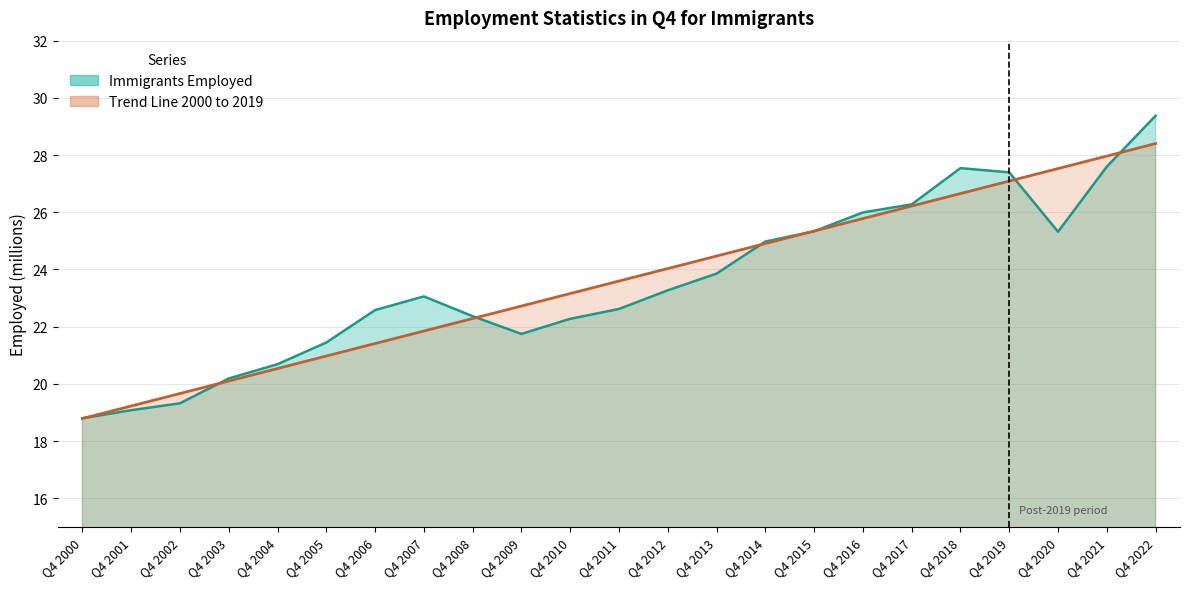

Rank the series by their average value, from lowest to highest.

Immigrants Employed, Trend Line 2000 to 2019